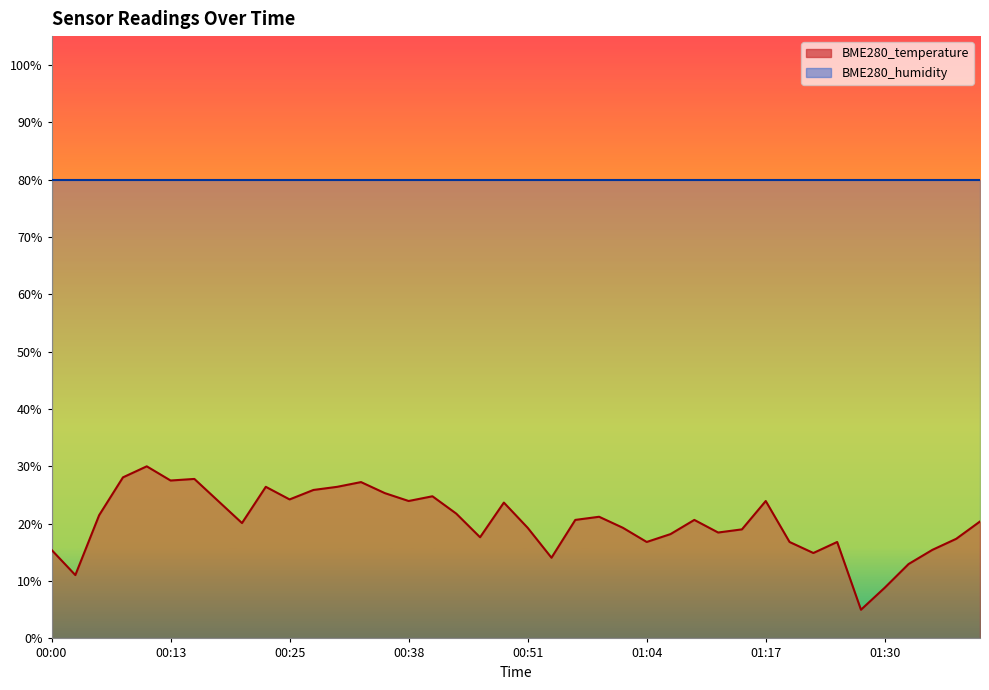

Reading left to right, extract all data points from this chart.

00:00=15.4	00:02=11.0	00:05=21.5	00:08=28.1	00:10=30.0	00:13=27.5	00:15=27.8	00:18=24.0	00:20=20.1	00:23=26.4	00:25=24.2	00:28=25.9	00:31=26.4	00:33=27.3	00:36=25.3	00:38=24.0	00:41=24.8	00:43=21.8	00:46=17.6	00:49=23.7	00:51=19.3	00:54=14.1	00:56=20.7	00:59=21.2	01:01=19.3	01:04=16.8	01:06=18.2	01:09=20.7	01:12=18.5	01:14=19.0	01:17=24.0	01:19=16.8	01:22=14.9	01:24=16.8	01:27=5.0	01:30=8.8	01:32=13.0	01:35=15.4	01:37=17.4	01:40=20.4